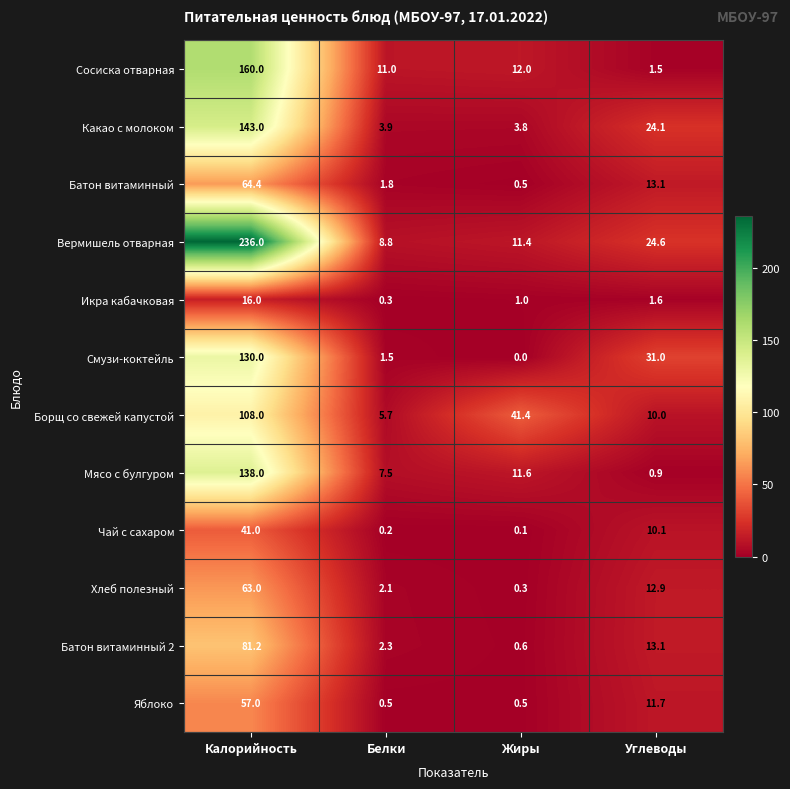

What is the approximate value of Хлеб полезный at Белки?

2.1